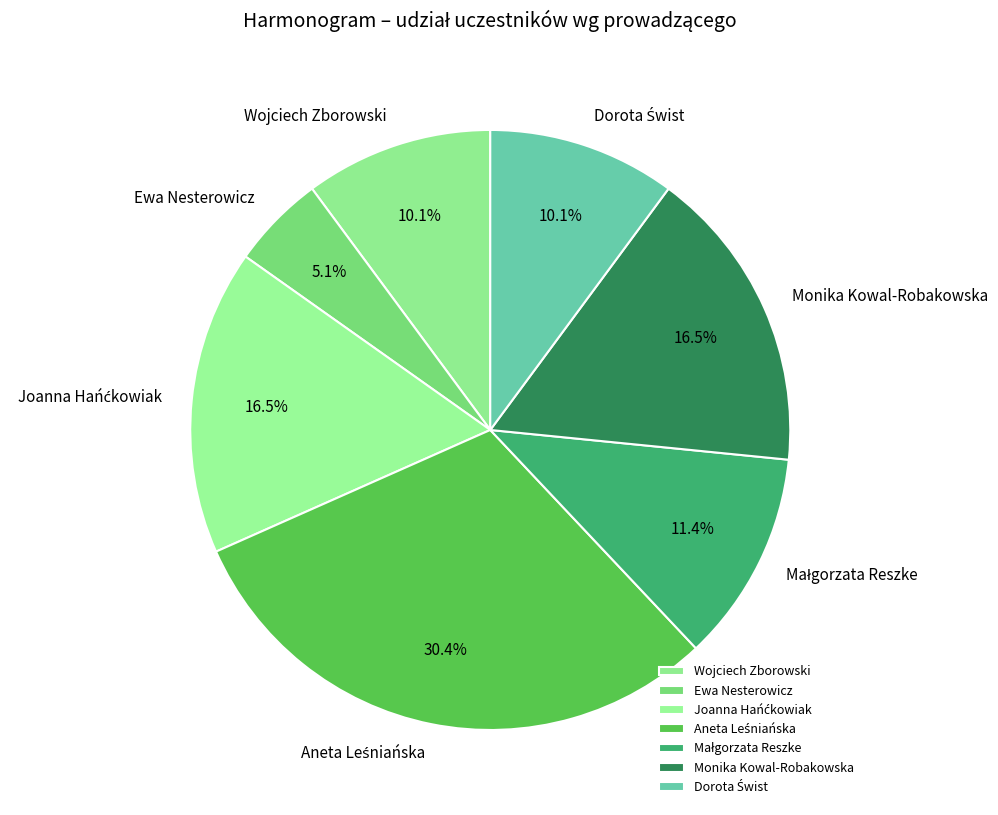

What percentage is NOT represented by Monika Kowal-Robakowska?

83.5%